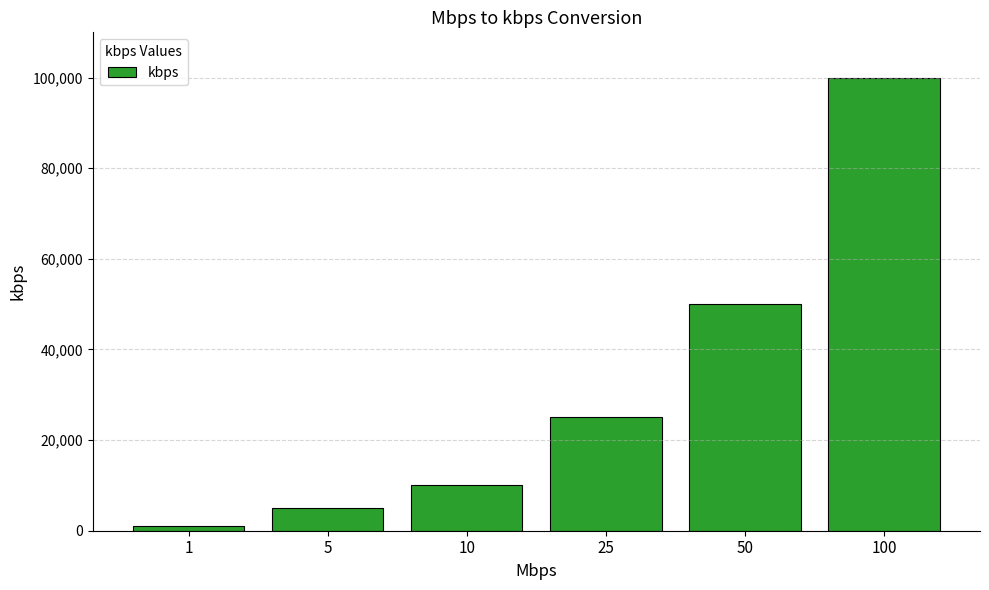

What is the approximate value at 100, to the nearest 100?

100000